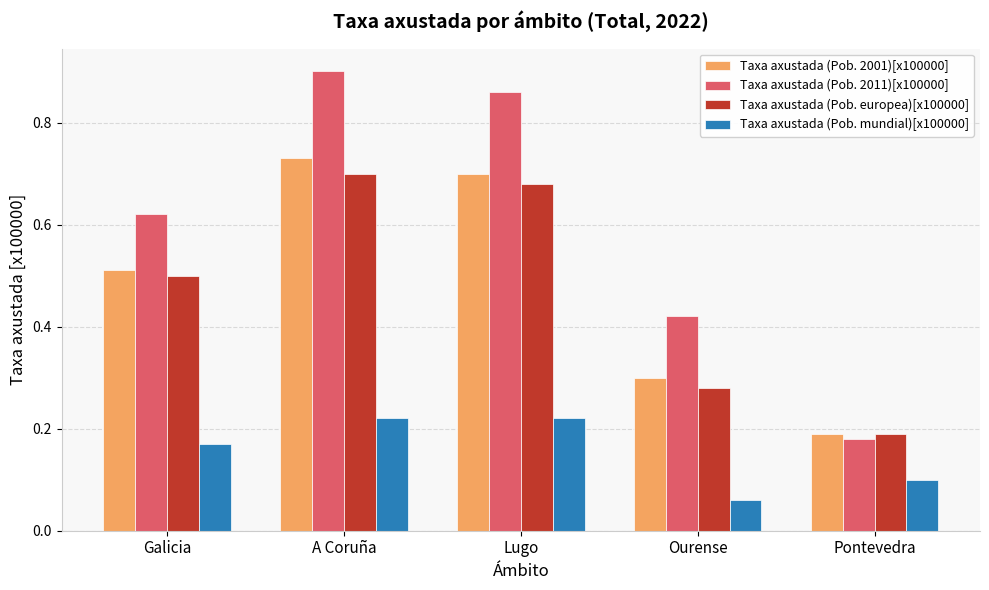

Which label corresponds to the largest value in the chart?

A Coruña